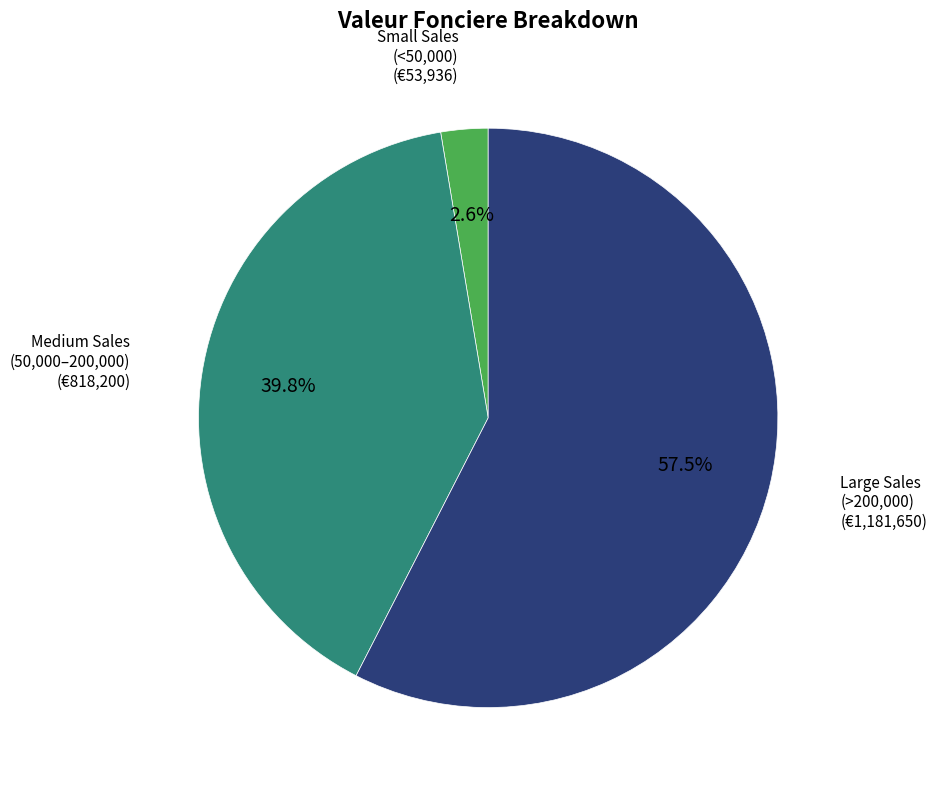

Is there a majority slice in this chart?

Yes